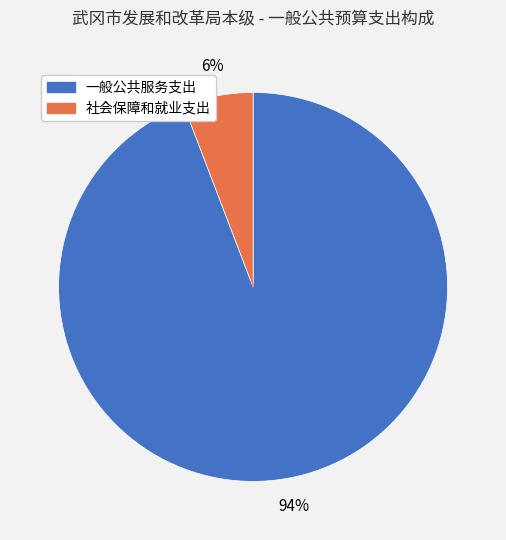

To the nearest percent, what is the combined percentage of 社会保障和就业支出 and 一般公共服务支出?

100%